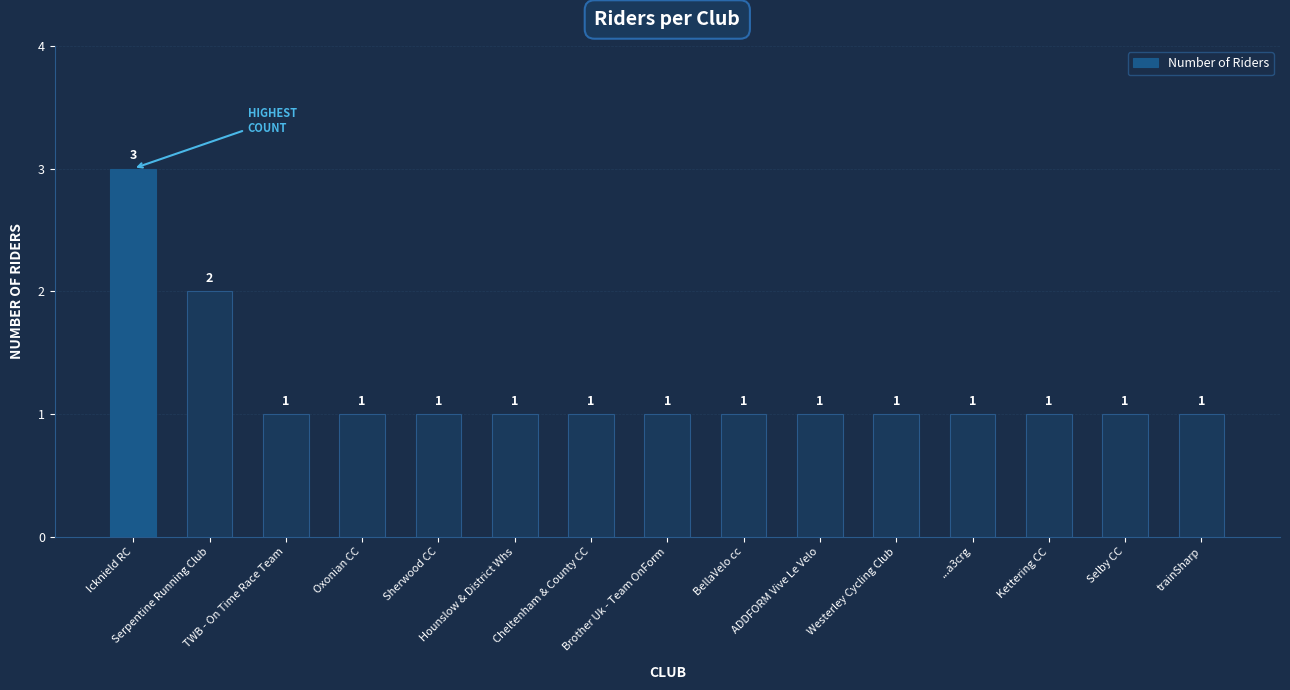

Which has a higher value, Serpentine Running Club or ADDFORM Vive Le Velo?

Serpentine Running Club